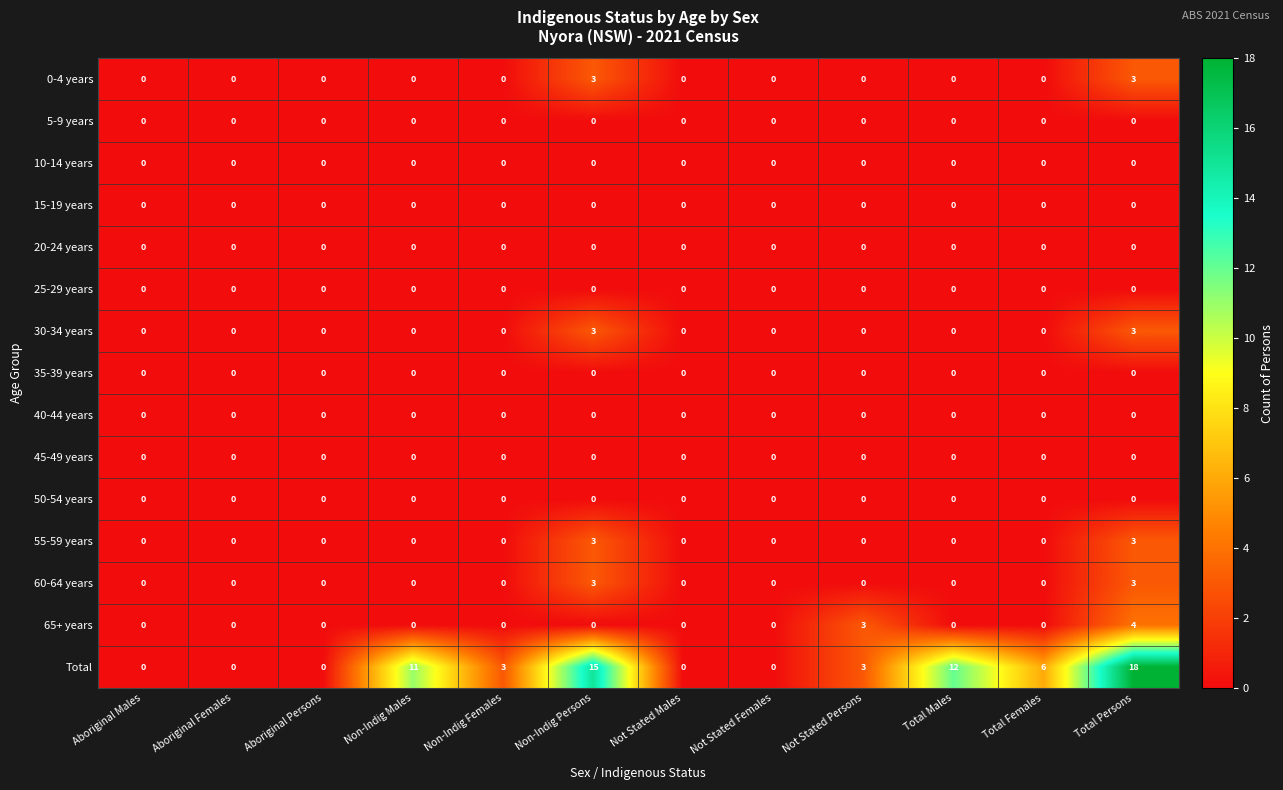

At which category is the sum across all series the highest?

Total Persons